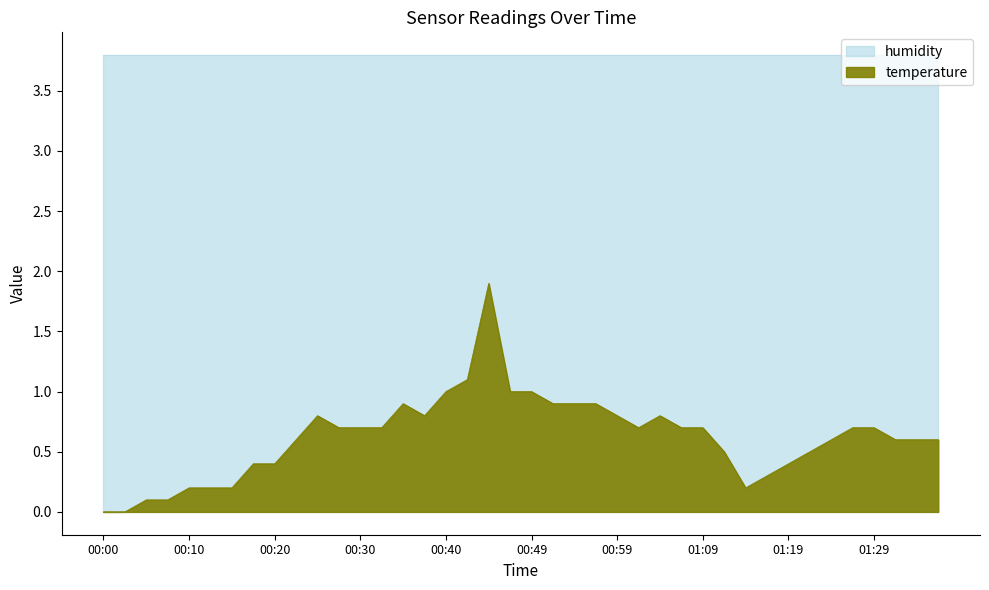

The chart shows a value of 0.8 at 01:24. True or false?

False